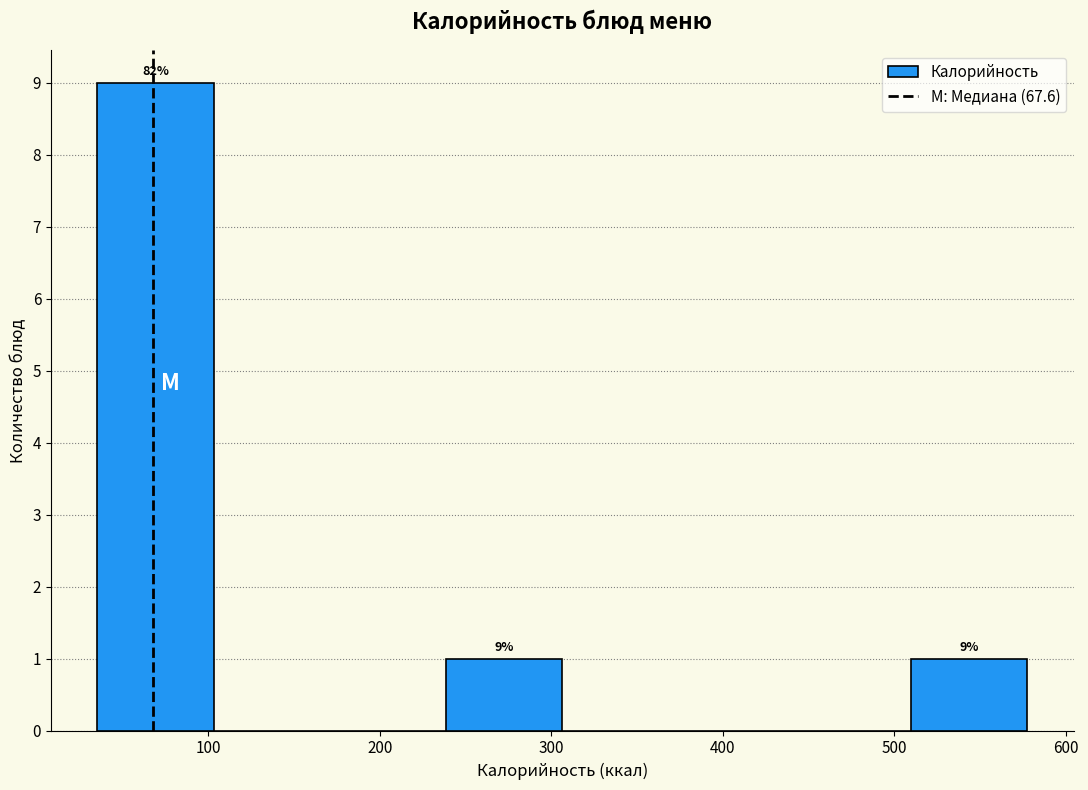

Which range on the x-axis has the tallest bar?

40 to 100